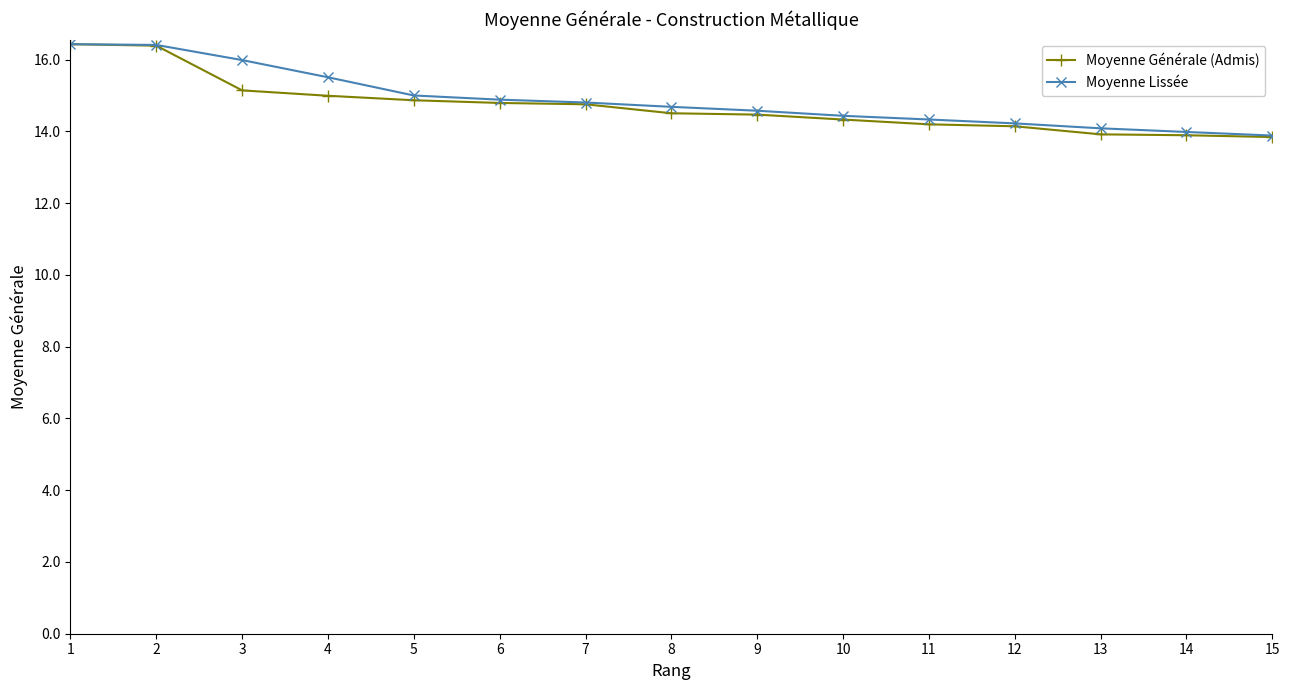

Count the number of data series in this chart.

2